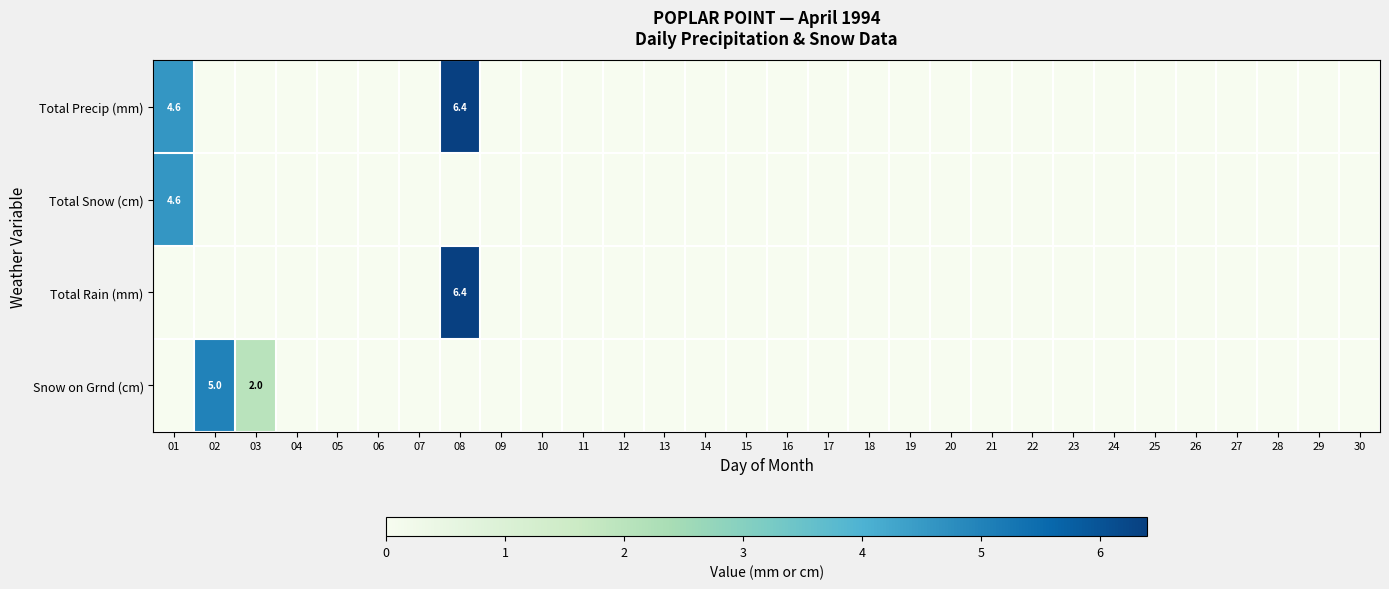

Is the value of Total Precip (mm) at 05 greater than the value of Total Snow (cm) at 09?

No